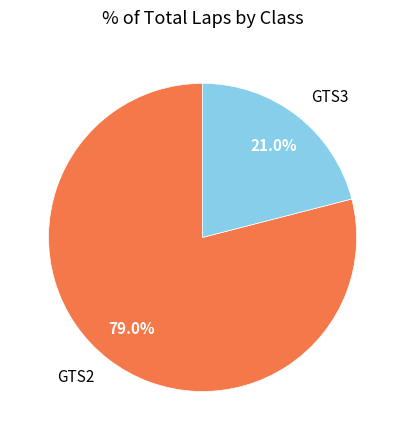

Between GTS3 and GTS2, which is larger?

GTS2